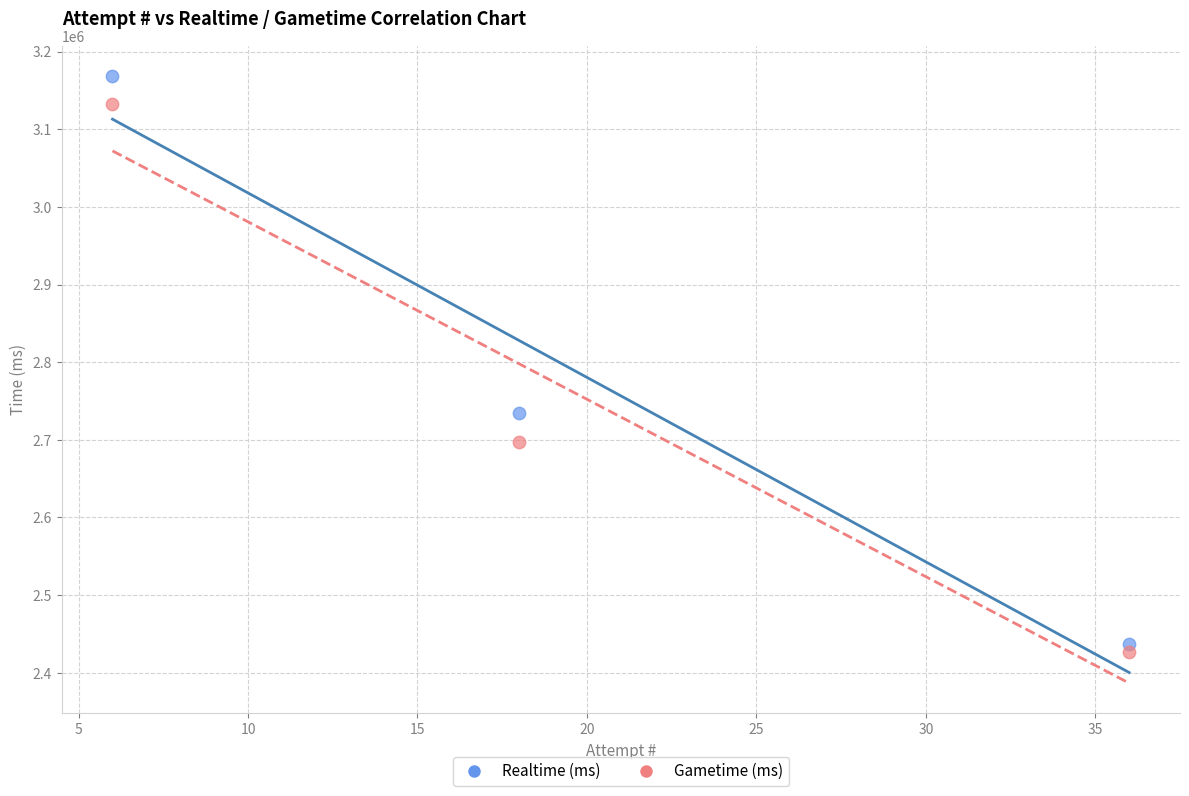

Which series contains the lowest Y value?

Gametime (ms)